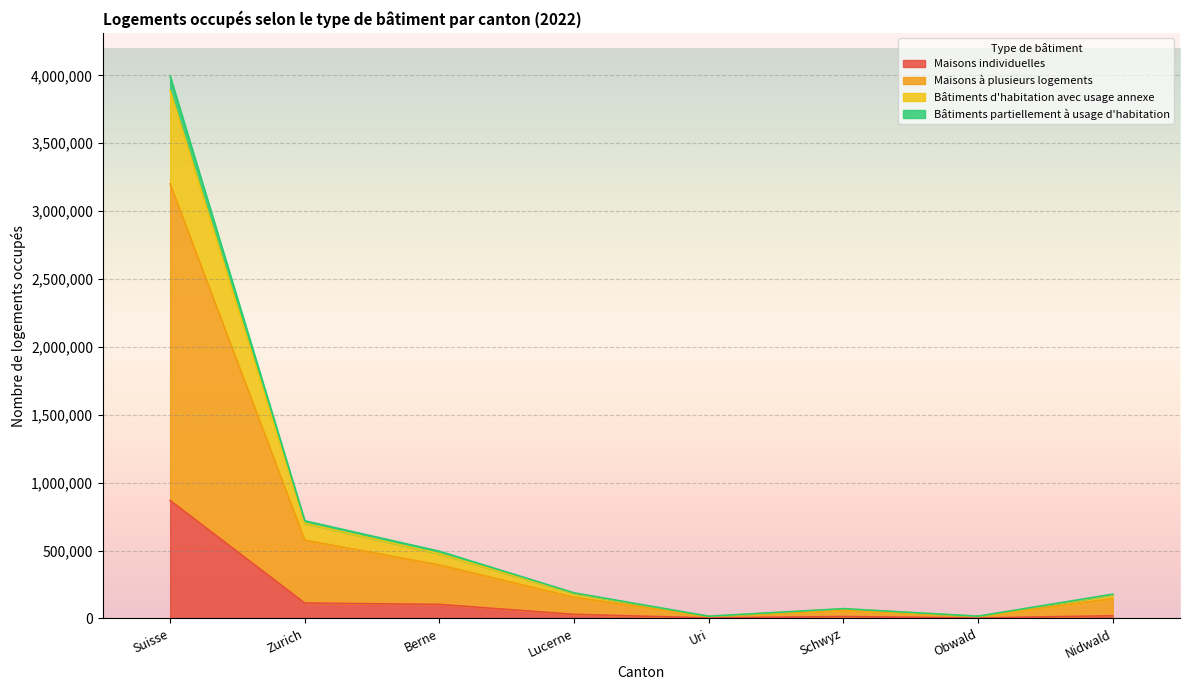

What is the highest value of the Maisons individuelles series?

868591